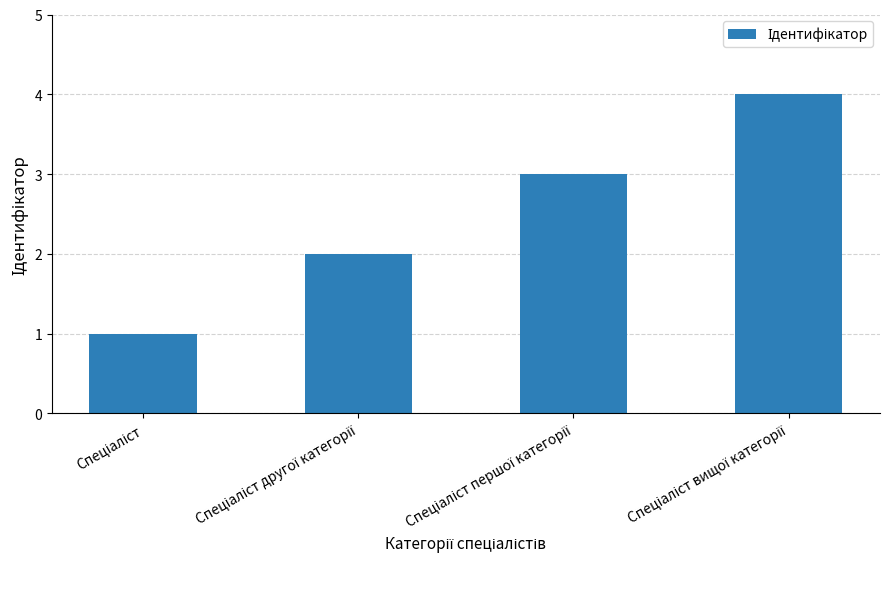

What is the sum of all values?

10